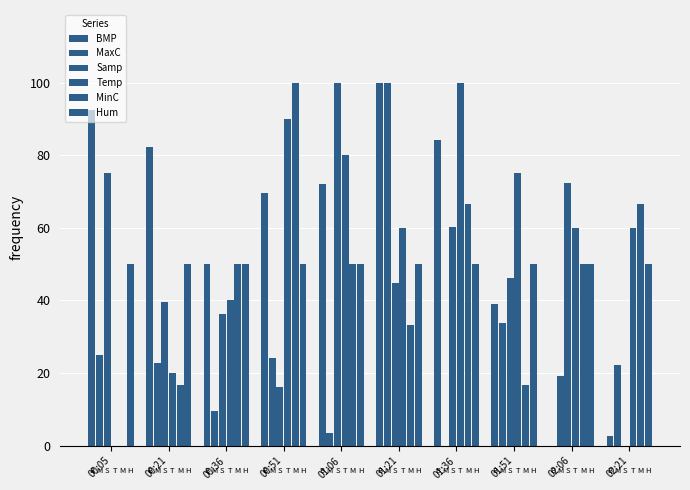

How many values in Temp are above zero?

9